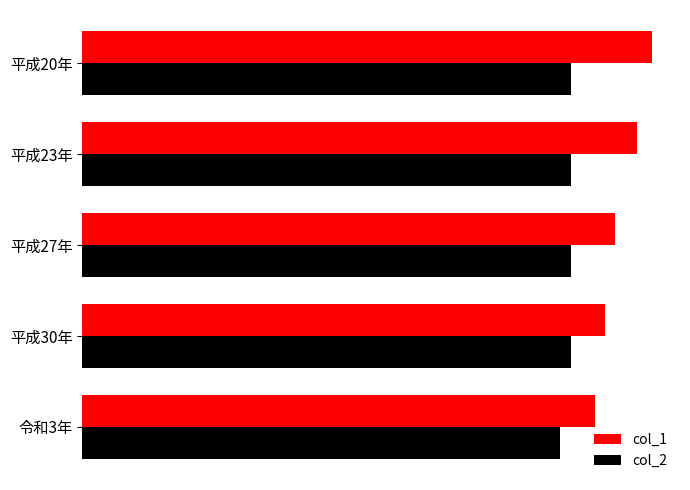

At how many categories does at least one series exceed 45?

5